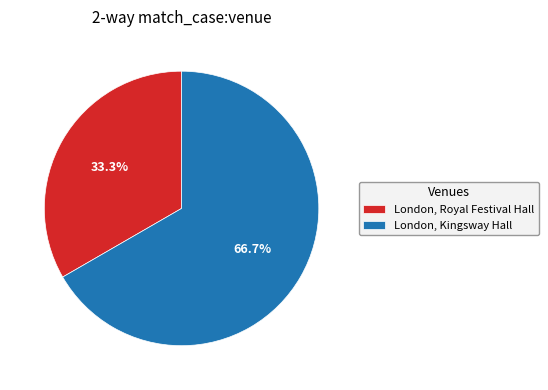

What percentage is the London, Kingsway Hall slice, to the nearest percent?

67%